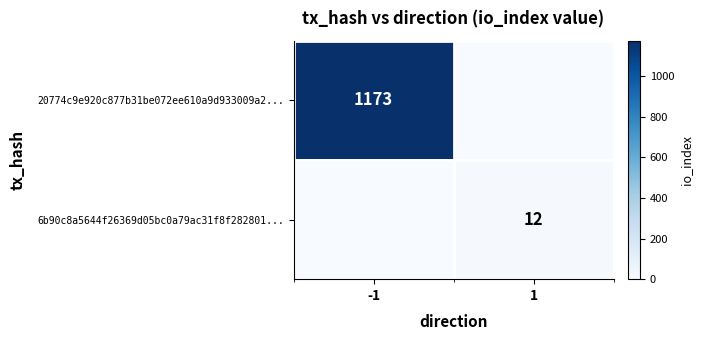

Between 1 and -1, which is larger?

-1